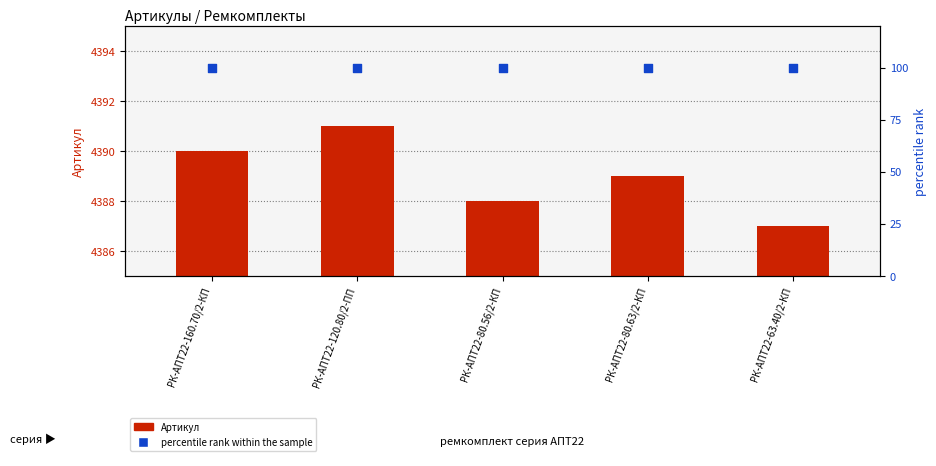

Is the value of percentile rank within the sample at РК-АПТ22-80.63/2-КП greater than the value of Артикул at РК-АПТ22-63.40/2-КП?

No